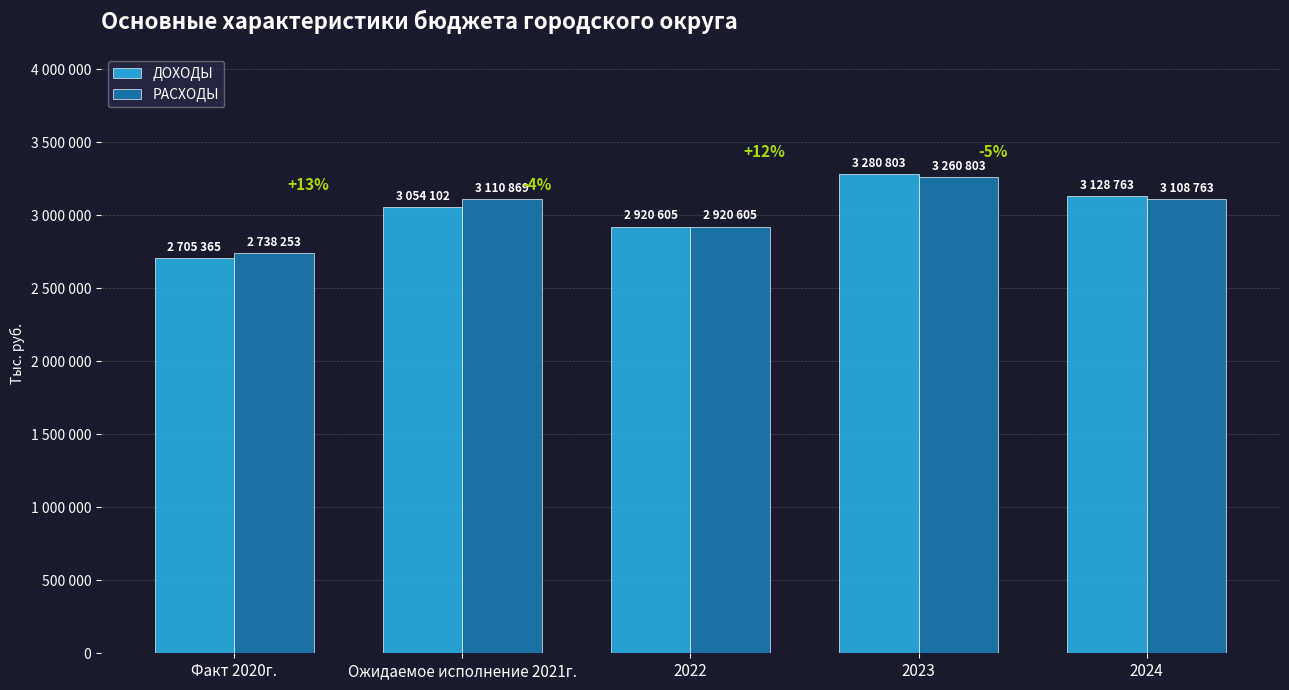

What is the value of the ДОХОДЫ bar at the 2nd from the left?

3054102